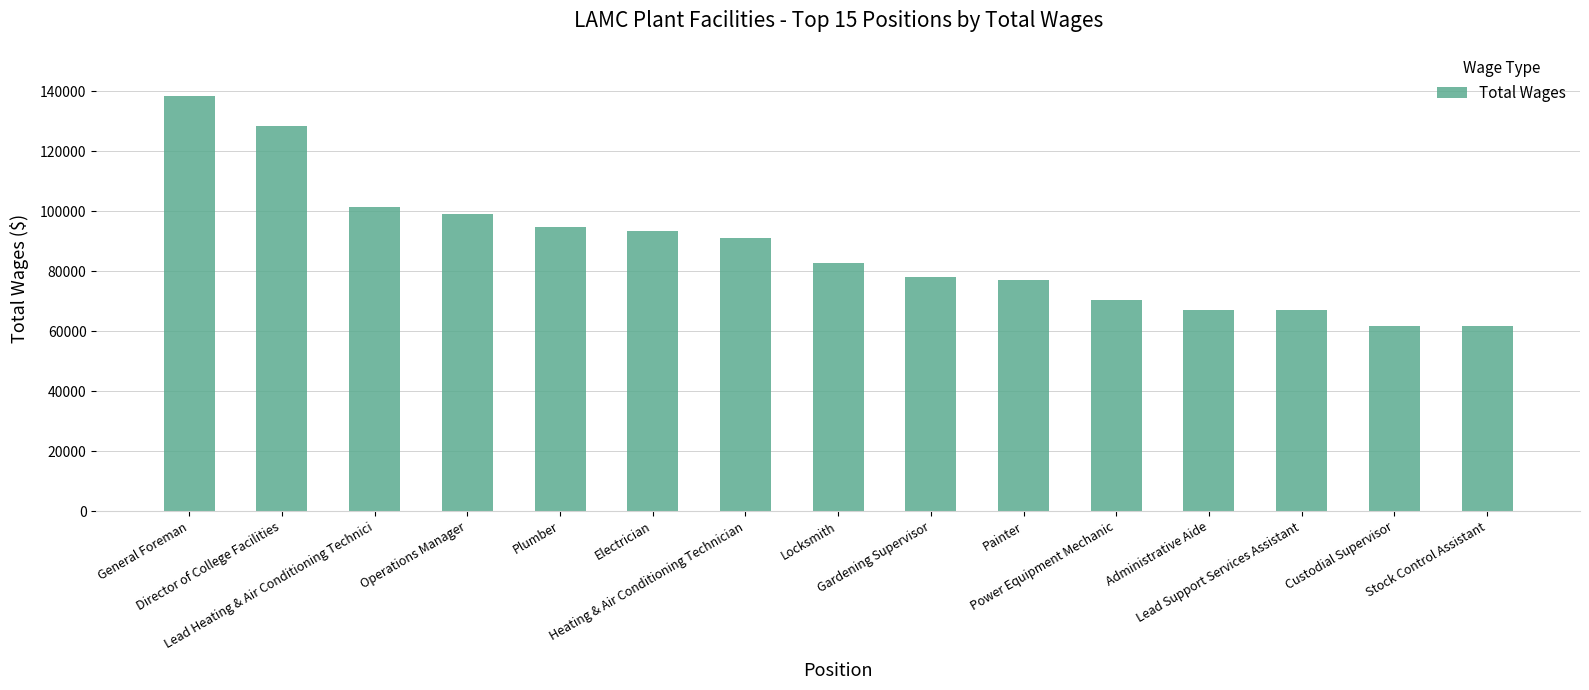

Is it true that the value at Gardening Supervisor is 46303?

False